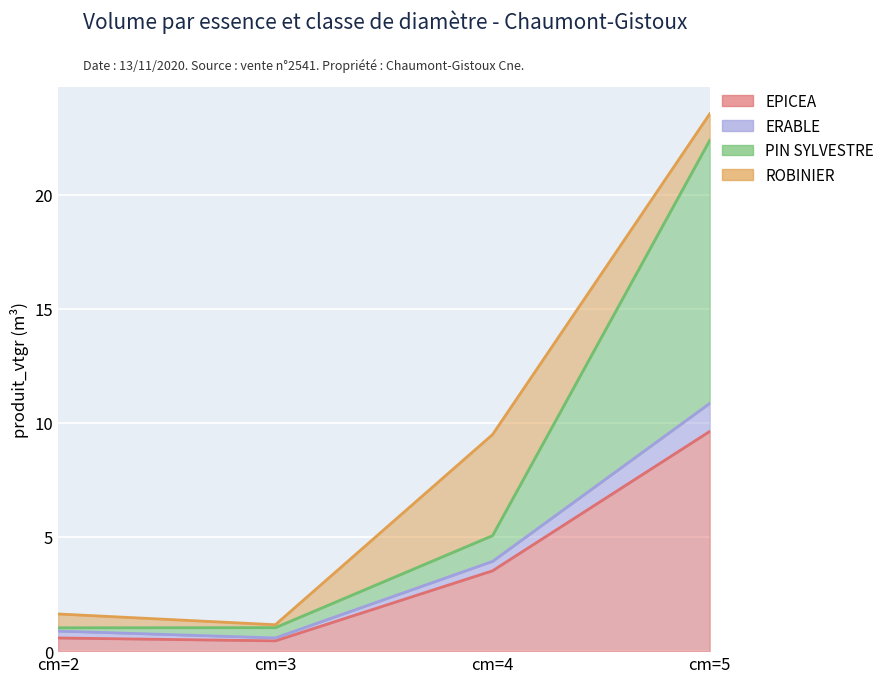

What is the difference between the maximum and minimum values in the EPICEA series?

9.2